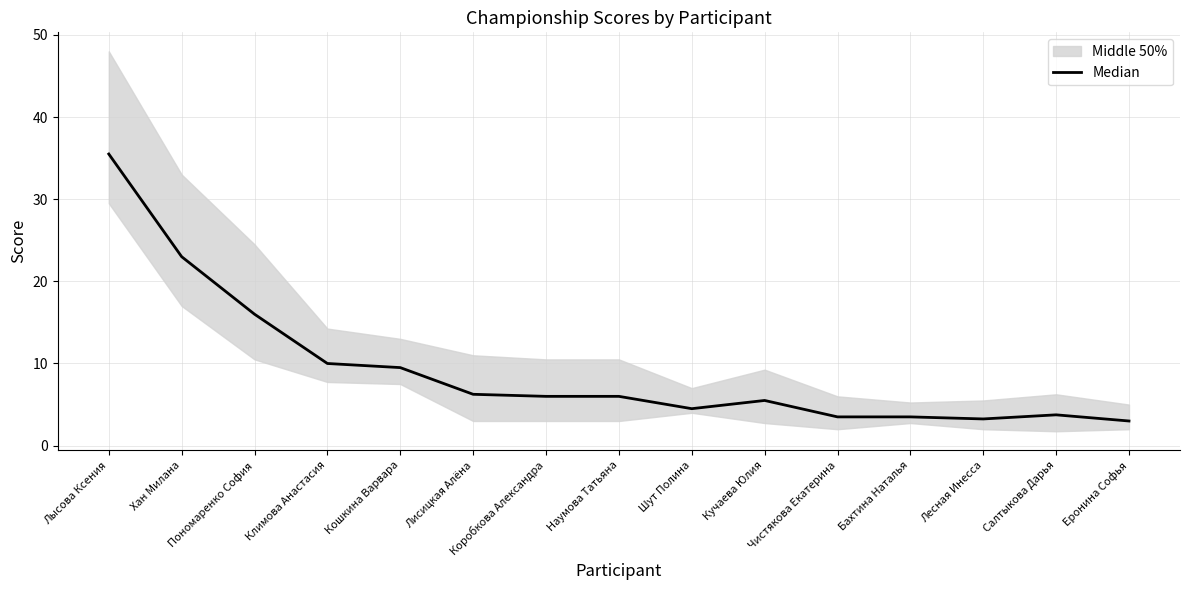

Reading right to left, list all the values displayed in this chart.

Еронина Софья=3.0	Салтыкова Дарья=3.8	Лесная Инесса=3.2	Бахтина Наталья=3.5	Чистякова Екатерина=3.5	Кучаева Юлия=5.5	Шут Полина=4.5	Наумова Татьяна=6.0	Коробкова Александра=6.0	Лисицкая Алёна=6.2	Кошкина Варвара=9.5	Климова Анастасия=10.0	Пономаренко София=16.0	Хан Милана=23.0	Лысова Ксения=35.5